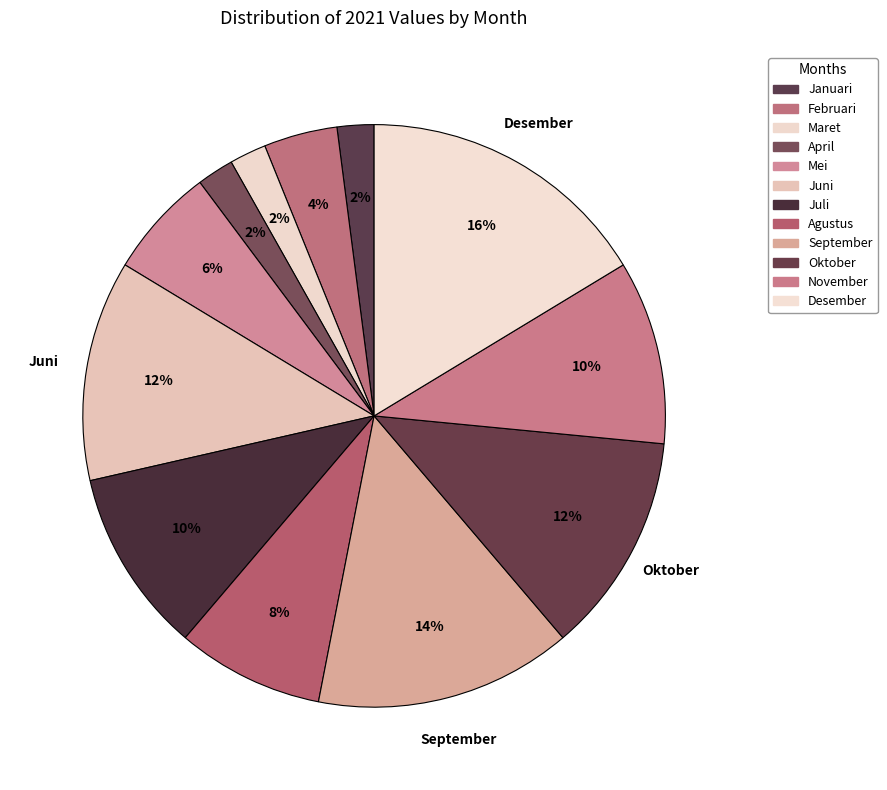

Count the number of slices in the pie.

12